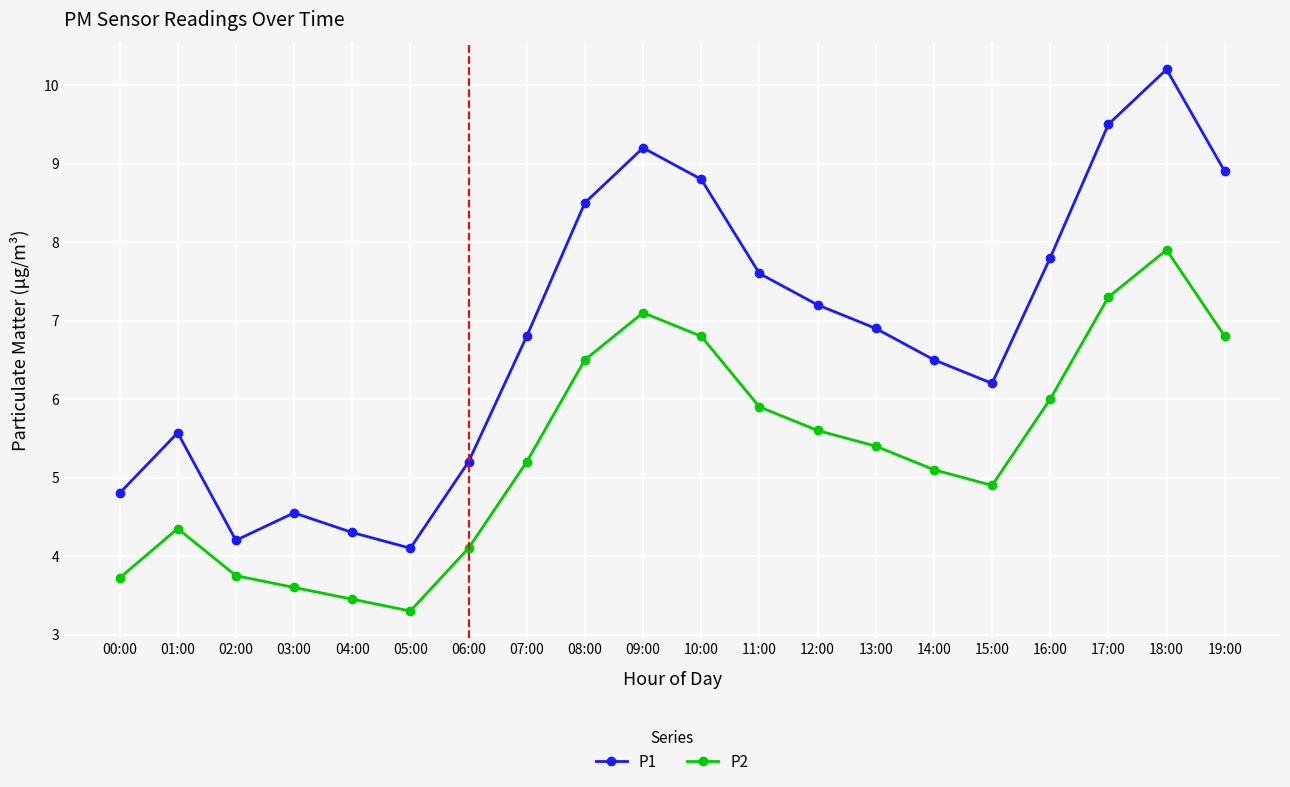

At which category is the sum across all series the highest?

18:00